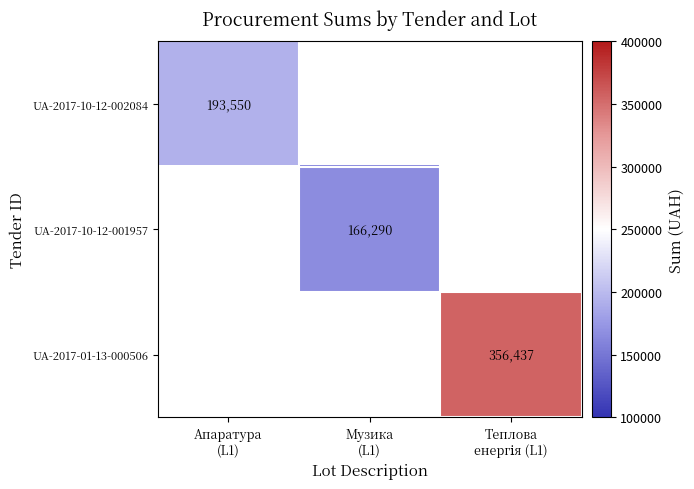

Which series has the widest spread of values?

UA-2017-10-12-002084